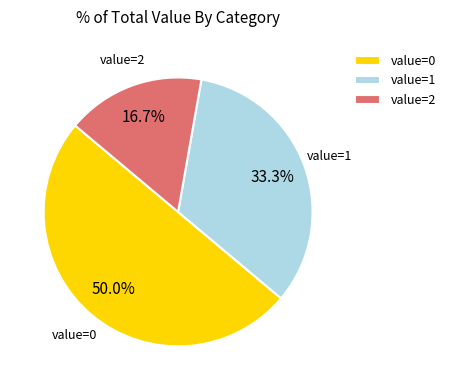

Which slice represents more than half of the pie?

value=0